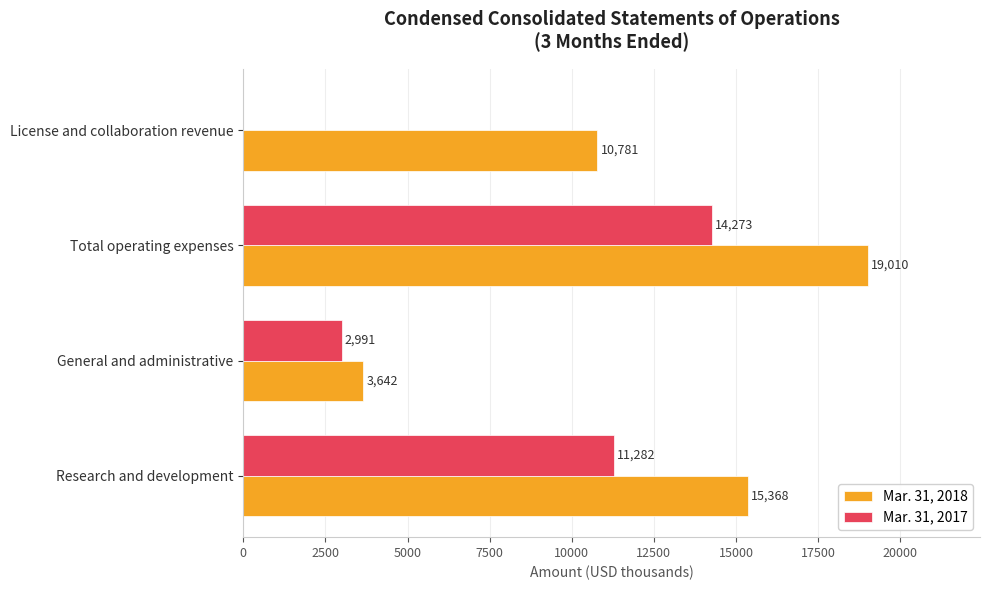

Is it true that Mar. 31, 2017 equals 18644 at Total operating expenses?

False